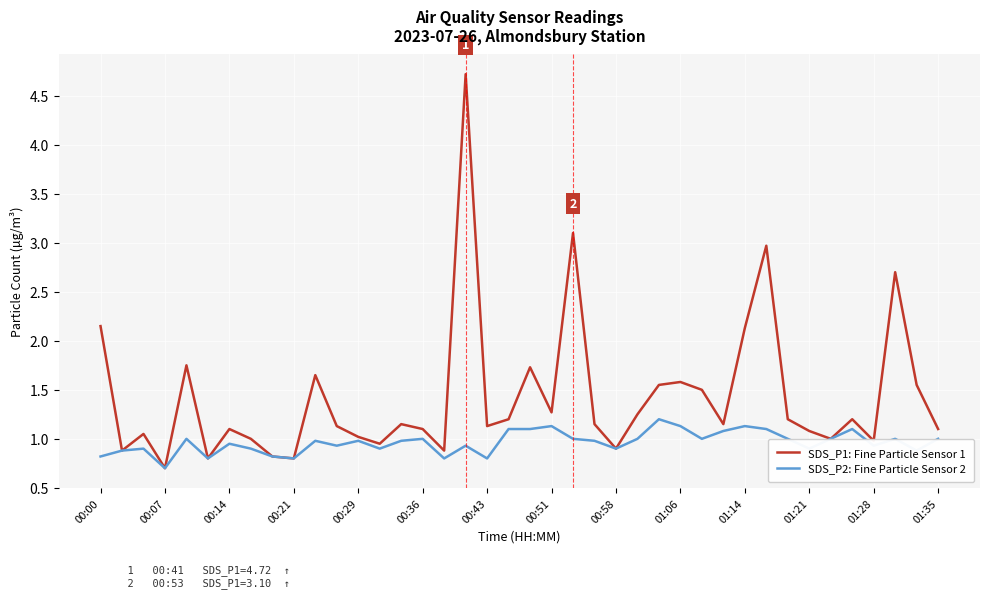

What is the lowest value of the SDS_P2: Fine Particle Sensor 2 series?

0.7